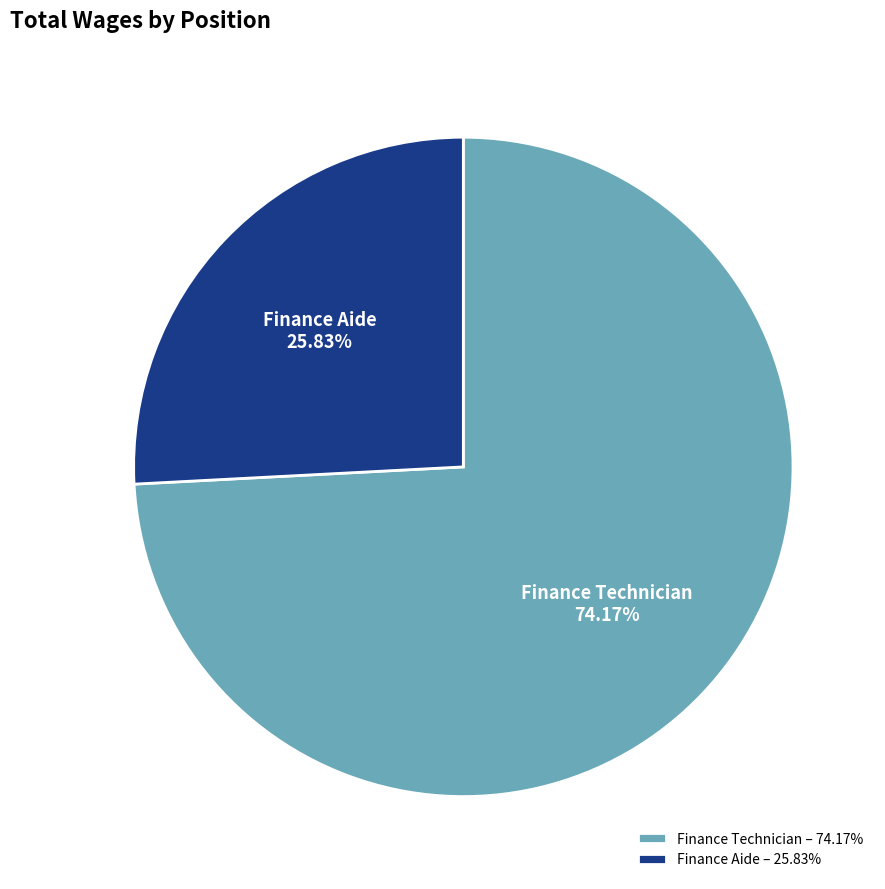

Combined, do Finance Technician and Finance Aide account for over 50%?

Yes